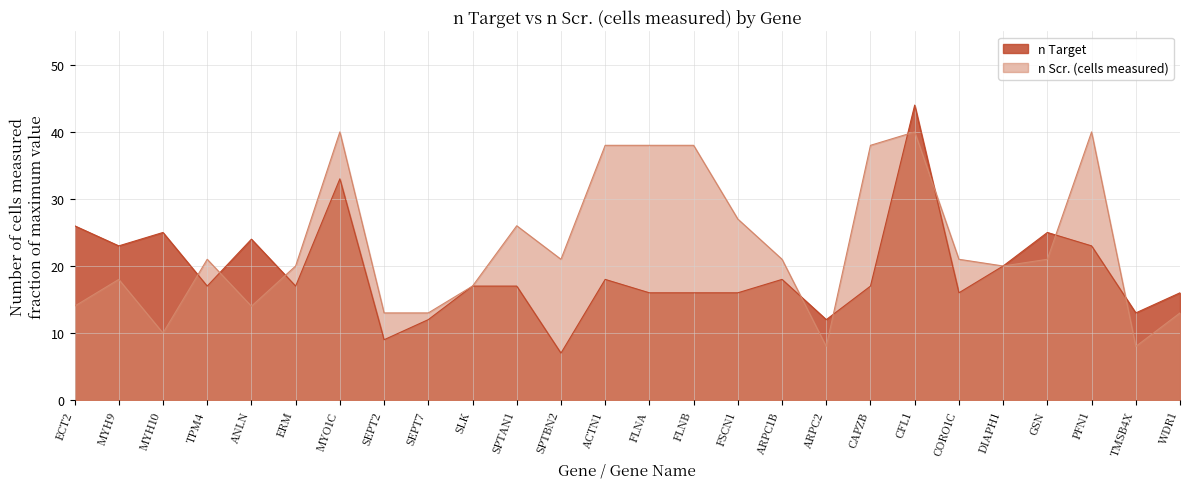

Which series ends up on top after the final intersection of n Target and n Scr. (cells measured)?

n Target